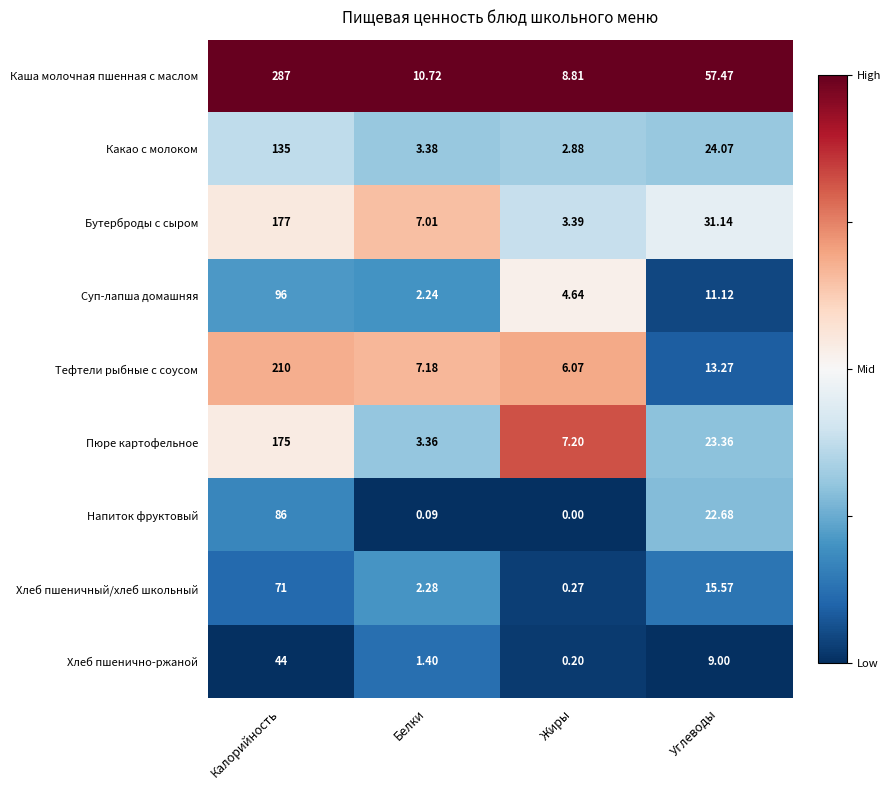

Which series has the largest range (max minus min)?

Каша молочная пшенная с маслом